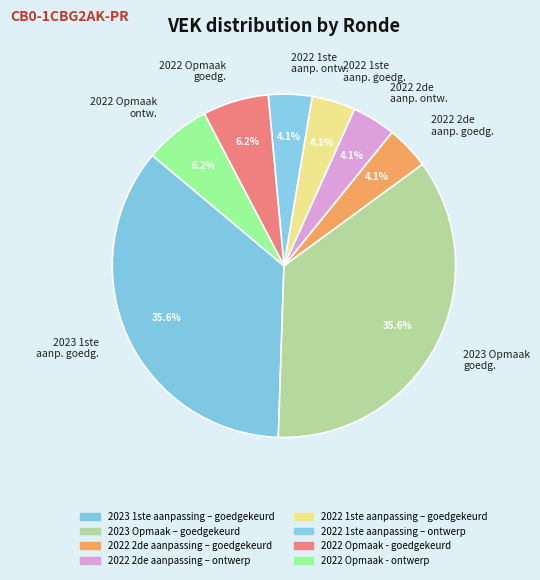

Combined, do 2023 Opmaak goedg. and 2022 1ste aanp. goedg. account for over 50%?

No